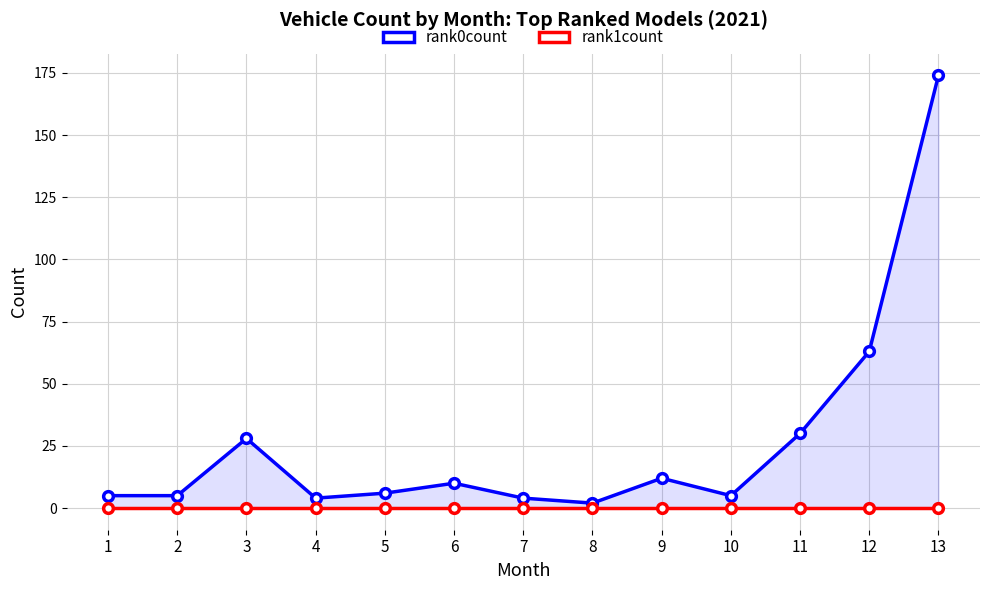

Reading left to right, extract all data points from this chart.

rank0count: 1=5	2=5	3=28	4=4	5=6	6=10	7=4	8=2	9=12	10=5	11=30	12=63	13=174
rank1count: 1=0	2=0	3=0	4=0	5=0	6=0	7=0	8=0	9=0	10=0	11=0	12=0	13=0